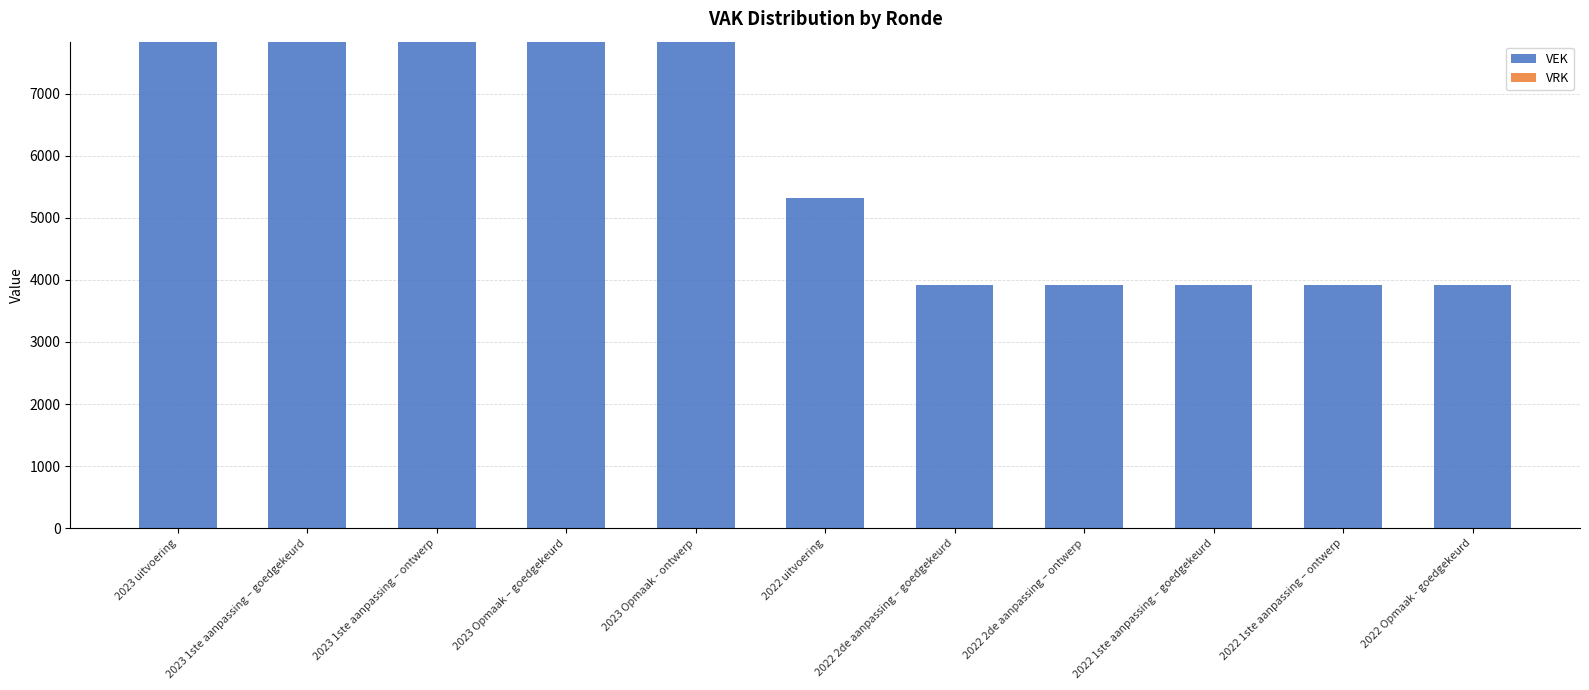

What is the ratio of the value at 2023 1ste aanpassing – ontwerp to the value at 2022 Opmaak - goedgekeurd?

2.0